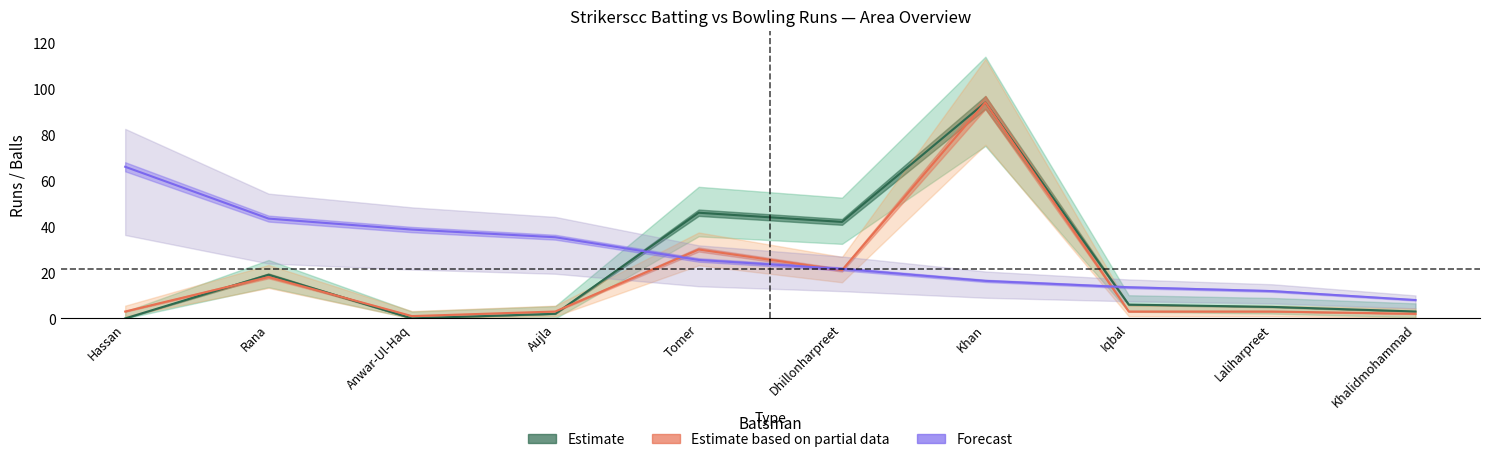

Which series changed the most between Hassan and Dhillonharpreet?

Bowling Runs Mapped (Forecast)